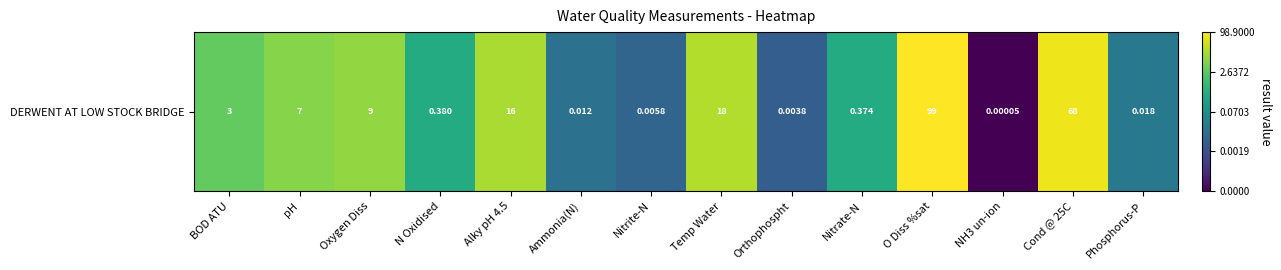

Rank the categories by value from highest to lowest.

O Diss %sat, Cond @ 25C, Temp Water, Alky pH 4.5, Oxygen Diss, pH, BOD ATU, N Oxidised, Nitrate-N, Phosphorus-P, Ammonia(N), Nitrite-N, Orthophospht, NH3 un-ion